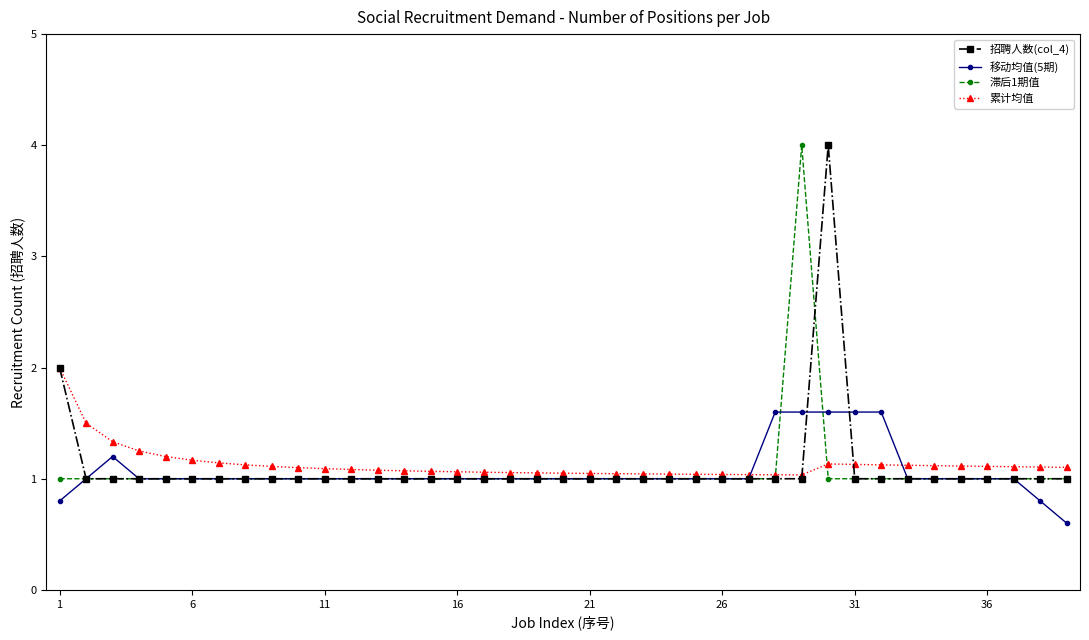

What is the lowest value of the 滞后1期值 series?

1.0